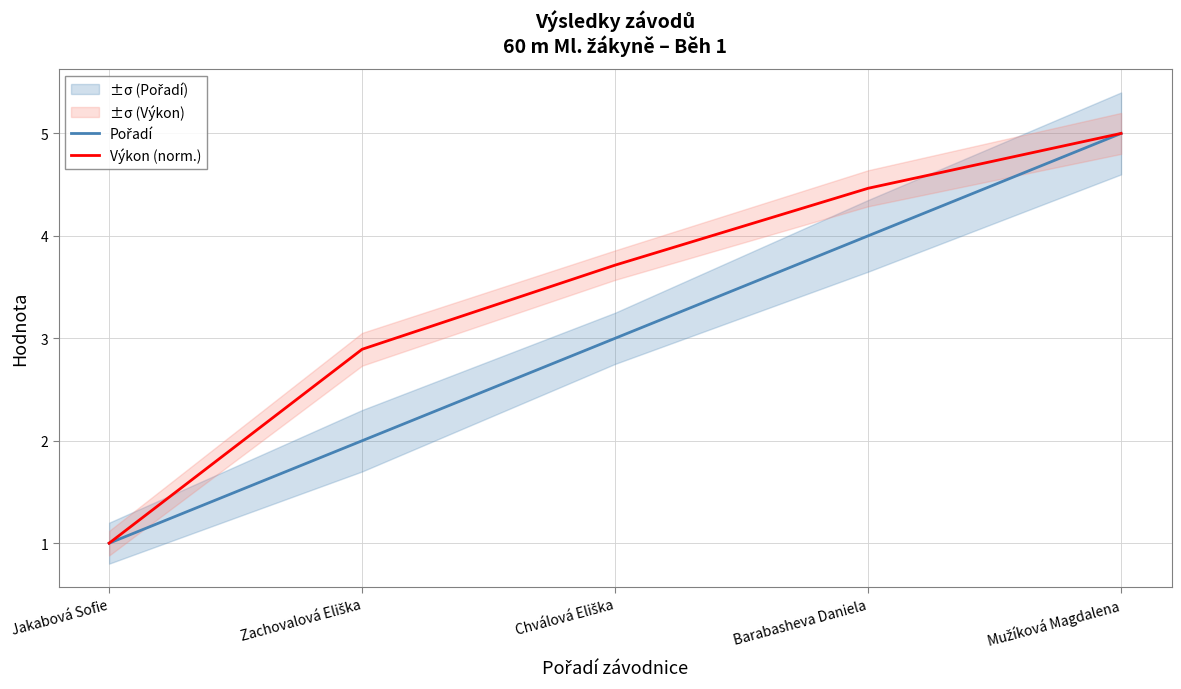

Which category has the lowest value in the Výkon (norm.) series?

Jakabová Sofie